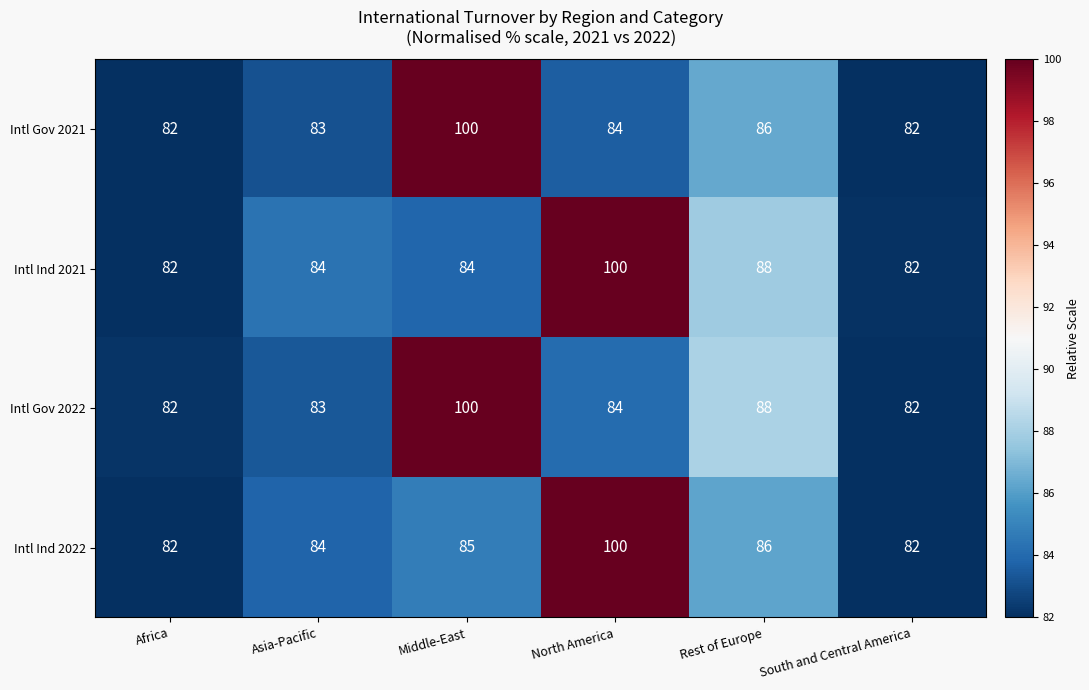

At how many categories does at least one series exceed 90?

2